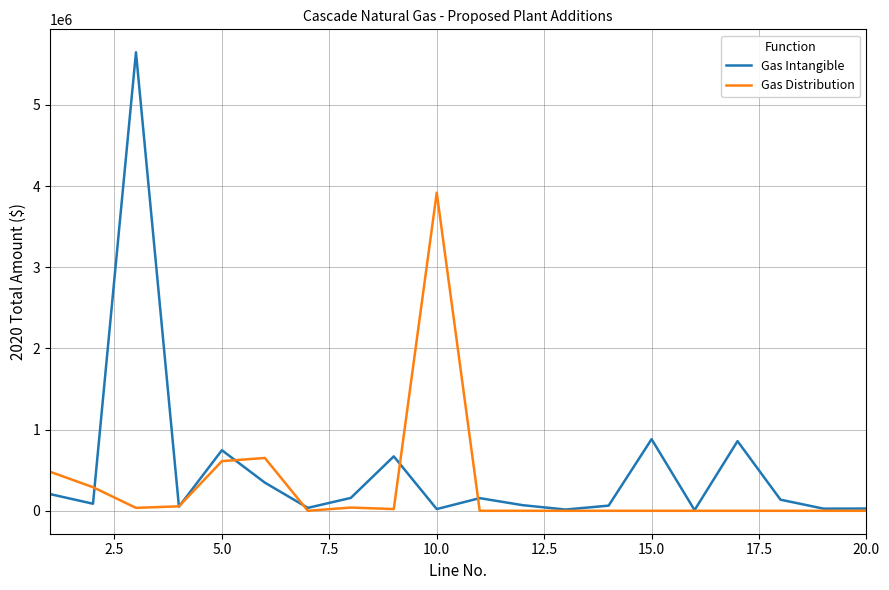

List the series in order of their peak value, highest first.

Gas Intangible, Gas Distribution